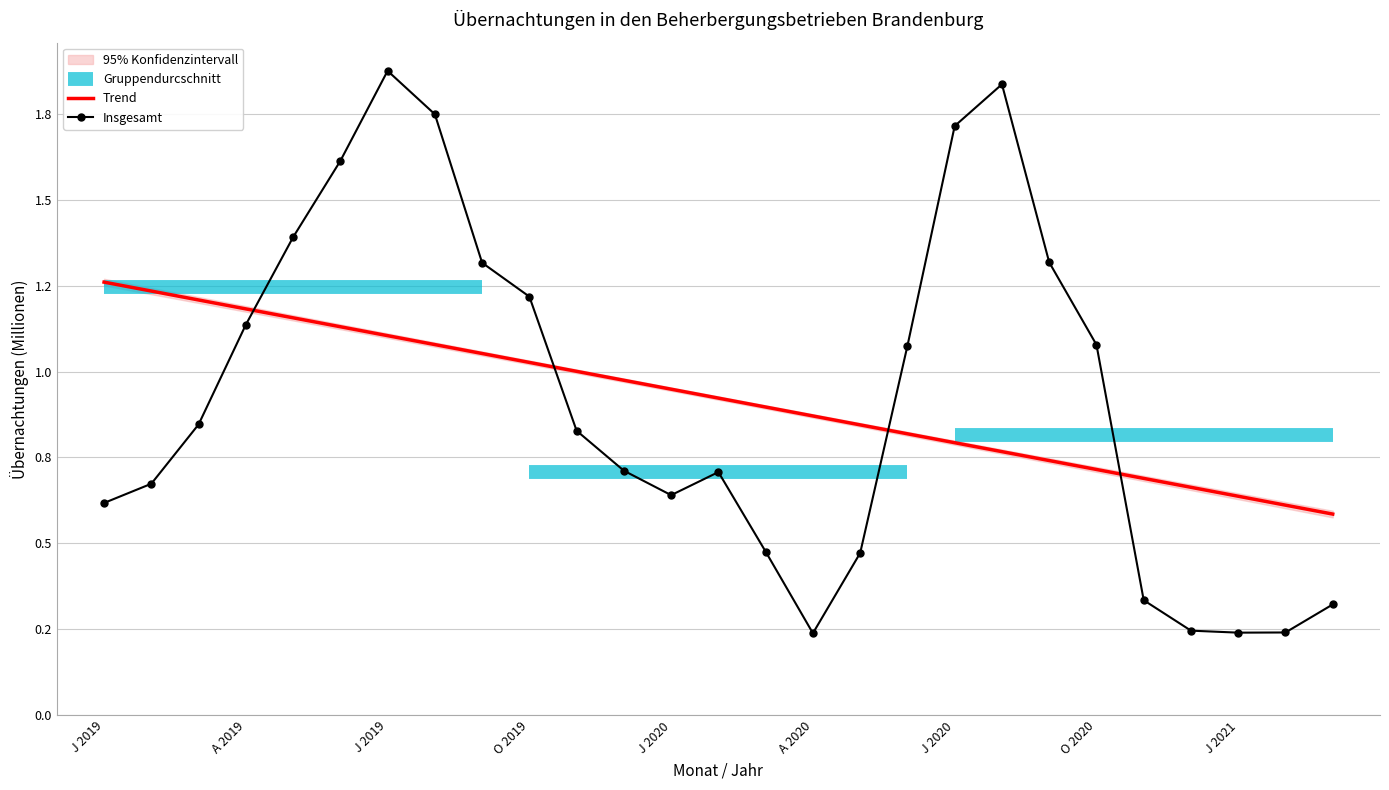

List the labels in order of value, smallest first.

A 2020, J 2021, F 2021, D 2020, M 2021, N 2020, M 2020, M 2020, J 2019, J 2020, F 2019, F 2020, D 2019, N 2019, M 2019, J 2020, O 2020, A 2019, O 2019, S 2019, S 2020, M 2019, J 2019, J 2020, A 2019, A 2020, J 2019